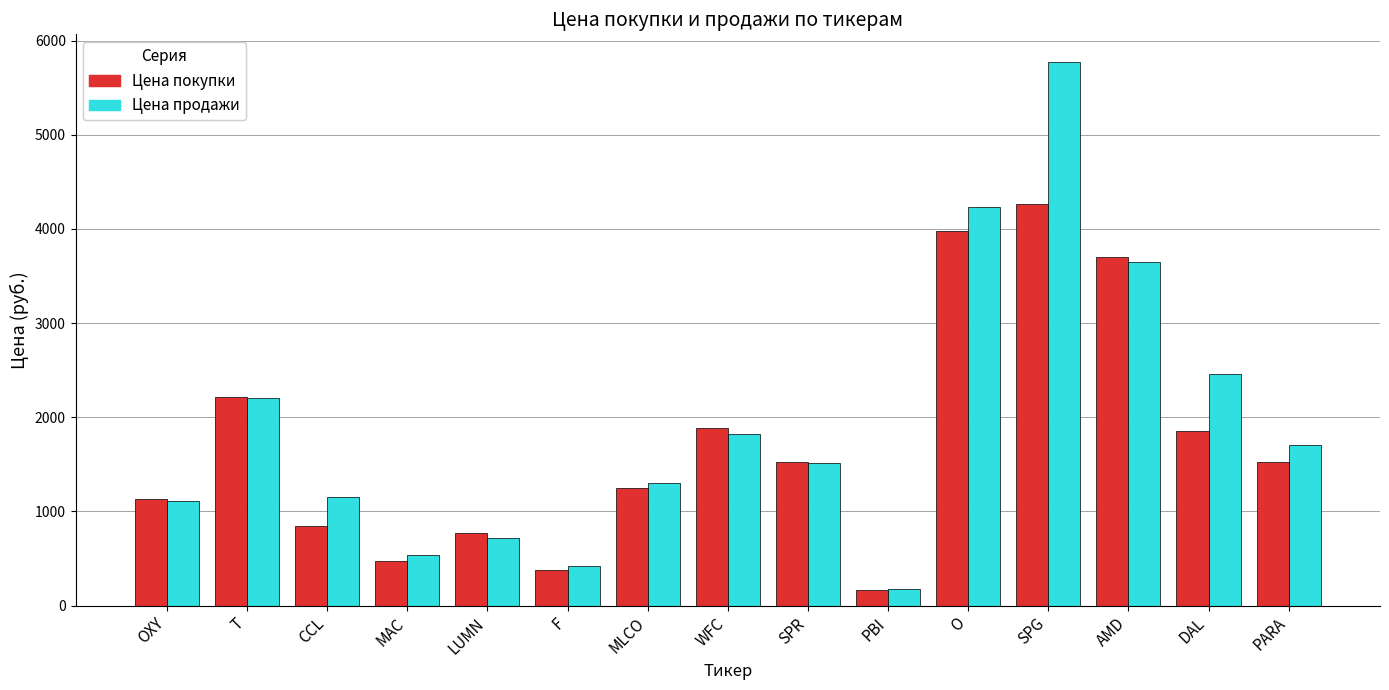

What position from the left is OXY?

1